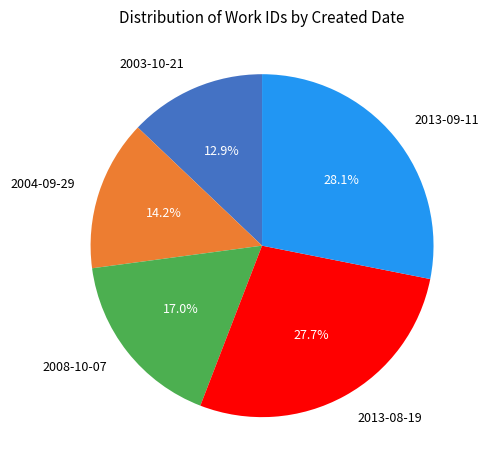

What is the ratio of the value at 2004-09-29 to the value at 2013-09-11?

0.5